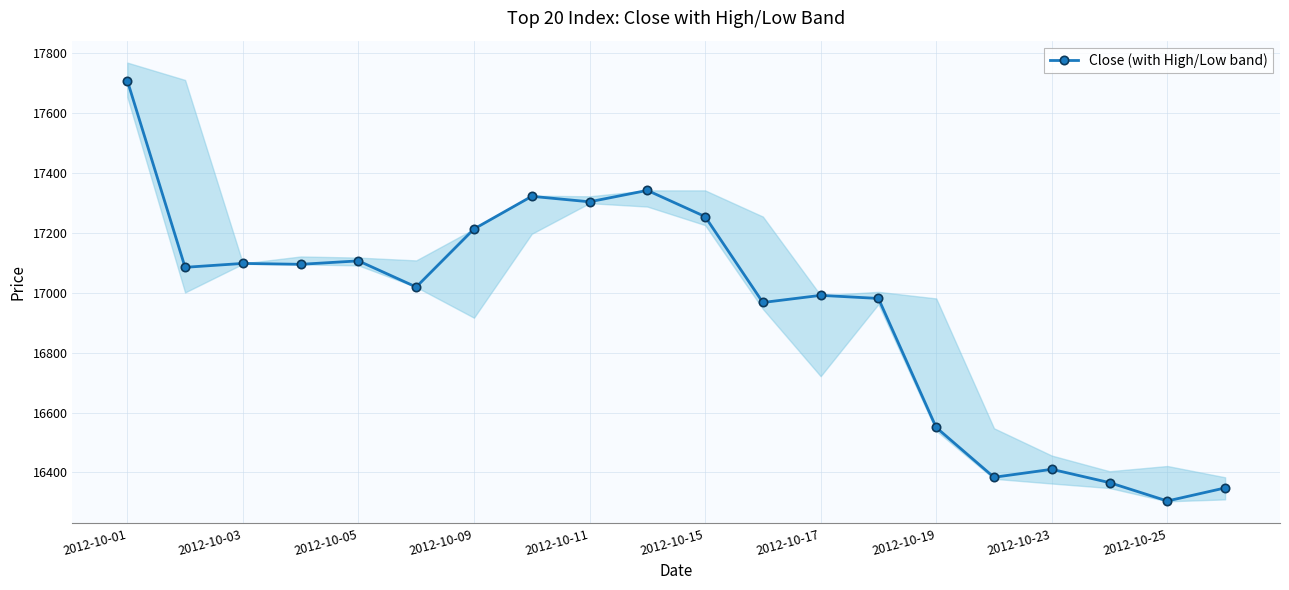

What is the average value?

16942.8